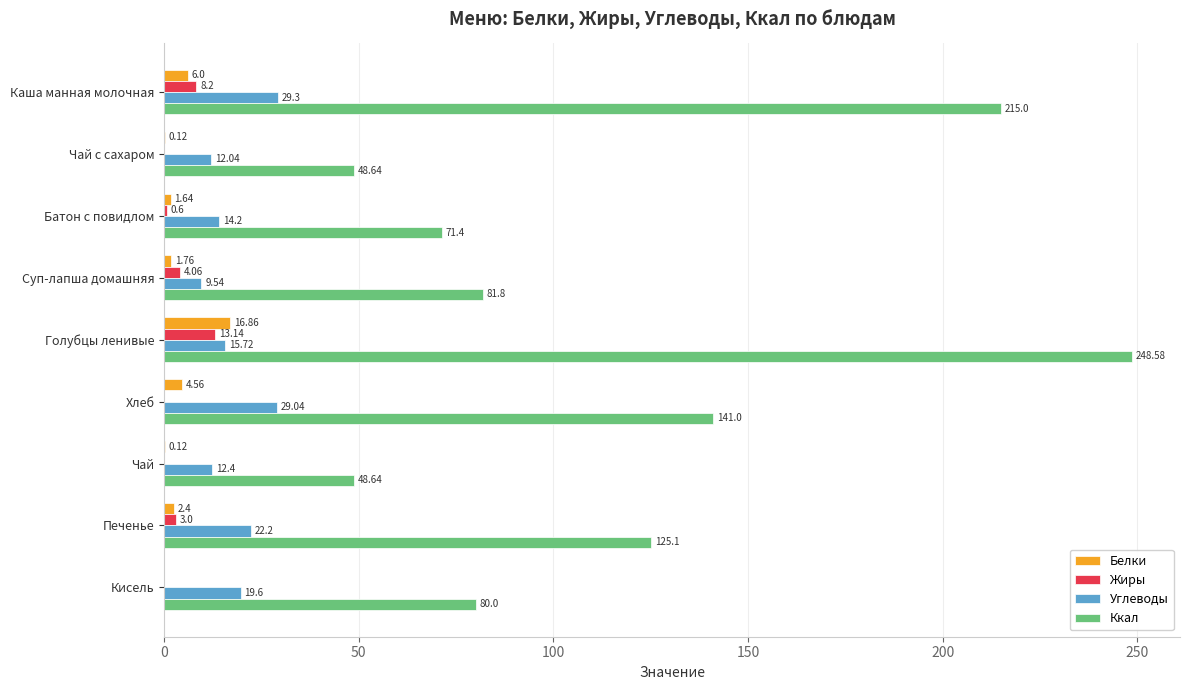

How many values in the Ккал series exceed 81?

5